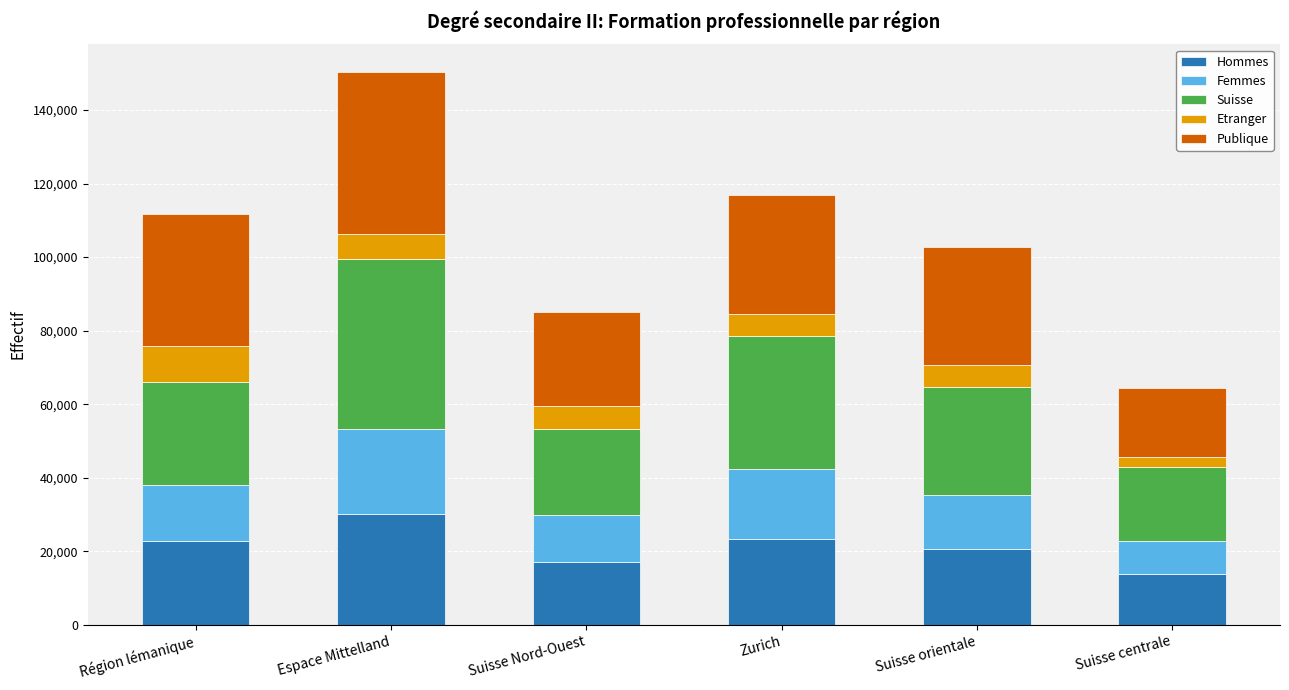

The value of Hommes at Espace Mittelland is 6670. True or false?

False